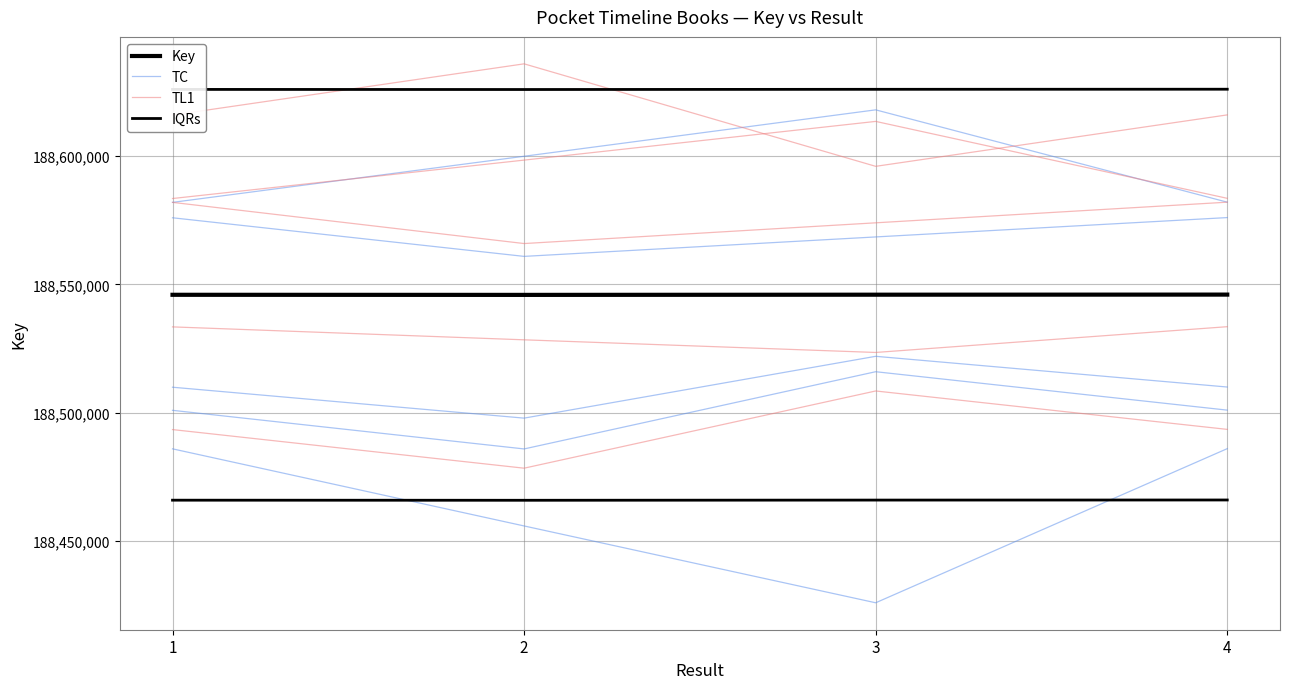

Is this an area chart (filled region under the line)?

No